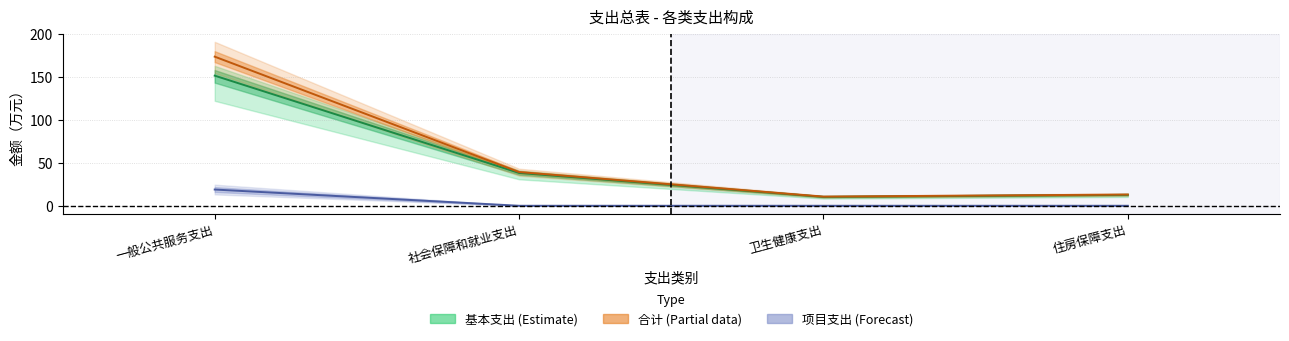

Reading left to right, transcribe all the data shown in this chart.

基本支出: 一般公共服务支出=151.5	社会保障和就业支出=38.2	卫生健康支出=10.4	住房保障支出=12.7
合计: 一般公共服务支出=173.6	社会保障和就业支出=39.2	卫生健康支出=10.7	住房保障支出=13.1
项目支出: 一般公共服务支出=18.9	社会保障和就业支出=0.0	卫生健康支出=0.0	住房保障支出=0.0